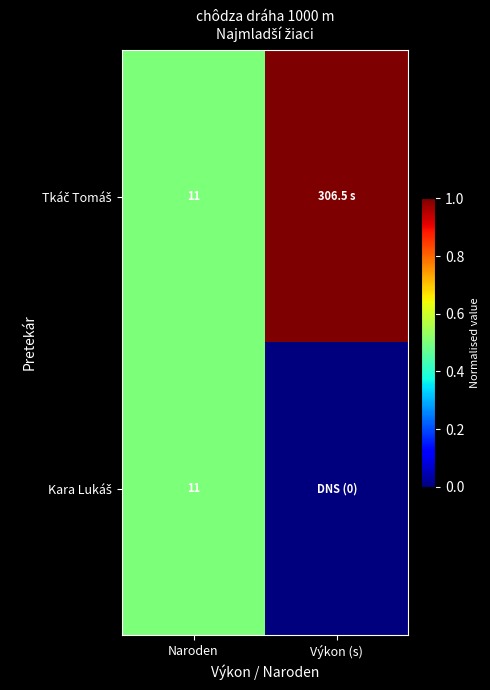

What is the total value across all series at Naroden?

22